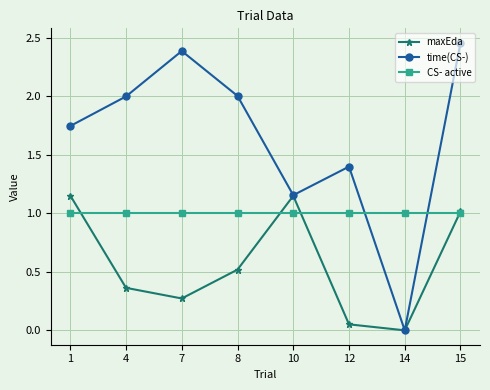

True or false: CS- active and maxEda intersect in this chart.

True